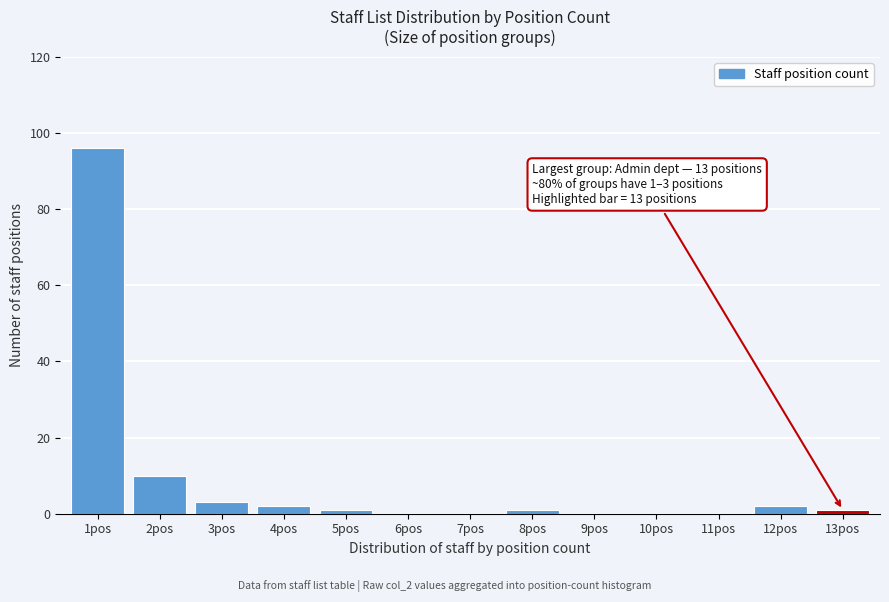

Reading left to right, transcribe all the data shown in this chart.

1pos=96	2pos=10	3pos=3	4pos=2	5pos=1	6pos=0	7pos=0	8pos=1	9pos=0	10pos=0	11pos=0	12pos=2	13pos=1